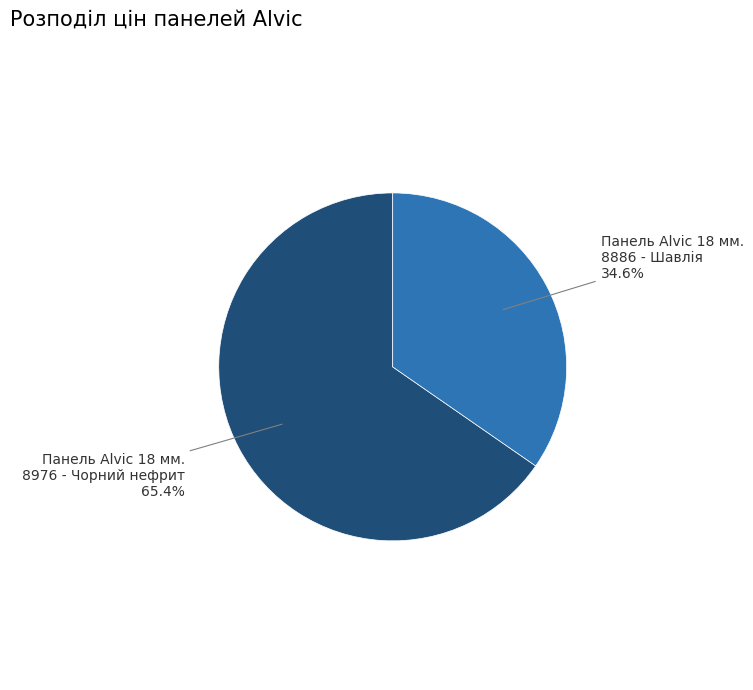

To the nearest percent, what percentage of the pie is Панель Alvic 18 мм. 8886 - Шавлія?

35%